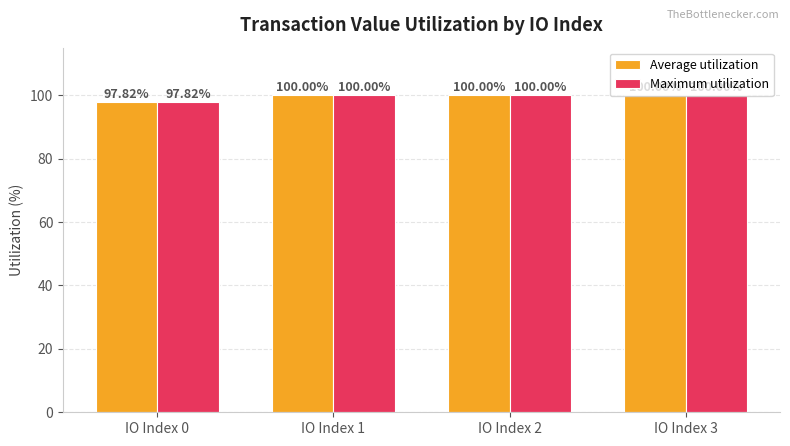

Is it true that Average utilization equals 67.8 at IO Index 0?

False